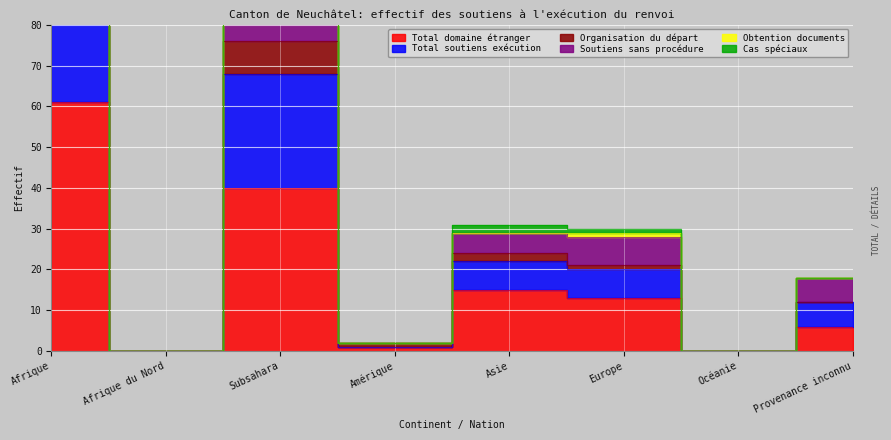

In Total soutiens exécution, how many points are higher than both neighbors (excluding endpoints)?

2